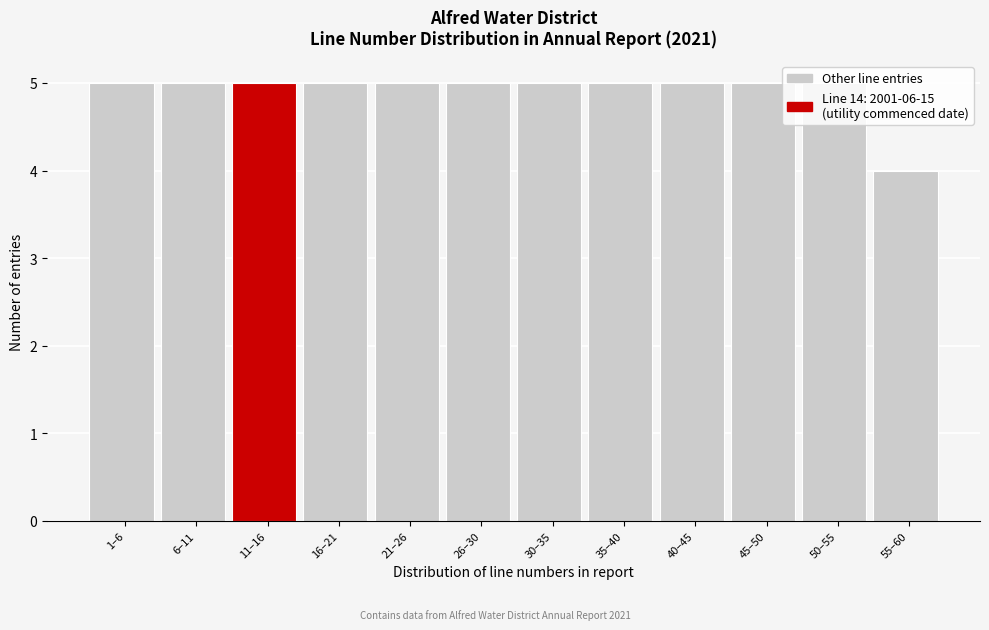

What is the label of the 5th bar from the left?

21–26